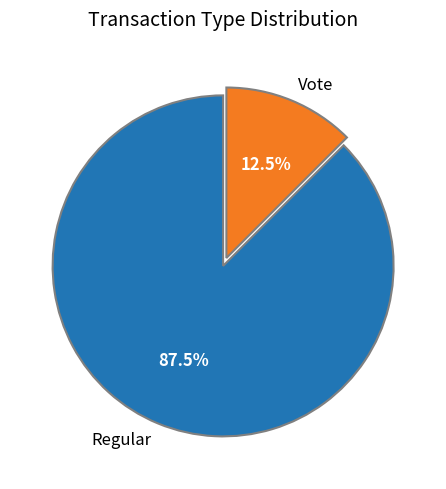

What is the largest slice in the pie chart?

Regular